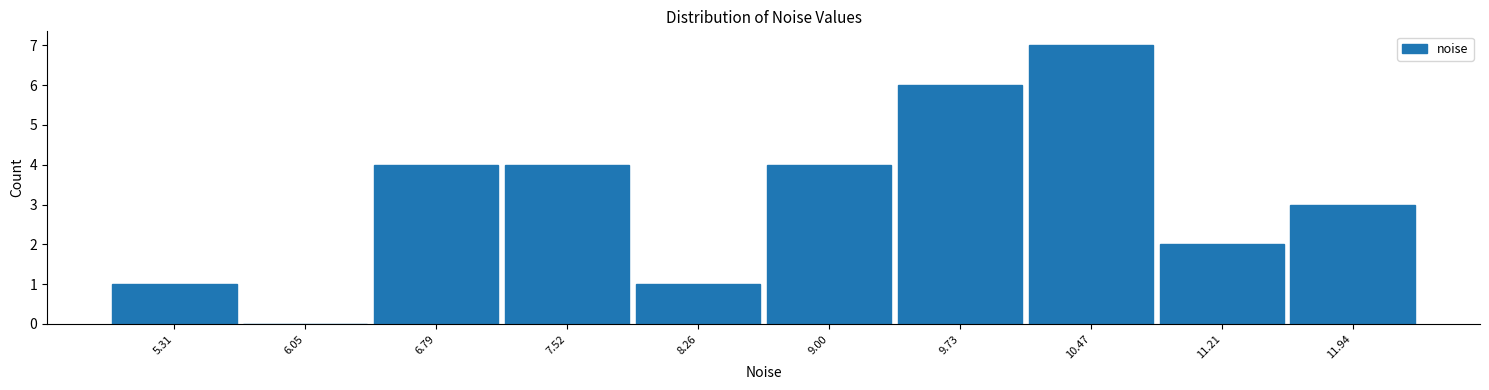

Reading left to right, list every bar in this chart as the range it spans on the x-axis followed by its height. Neither the bar edges nor the heights are printed on the chart, so give them approximately, as read against the axes.

4.9 to 5.7: 1
5.7 to 6.4: 0
6.4 to 7.2: 4
7.2 to 7.9: 4
7.9 to 8.6: 1
8.6 to 9.4: 4
9.4 to 10.1: 6
10.1 to 10.8: 7
10.8 to 11.6: 2
11.6 to 12.3: 3